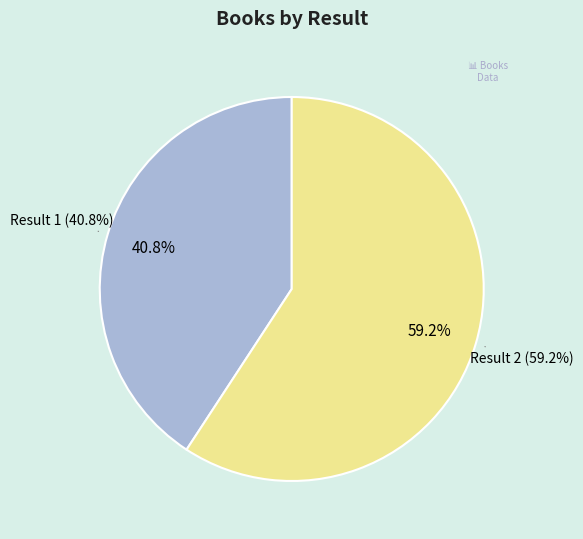

What is the smallest slice in the pie chart?

1